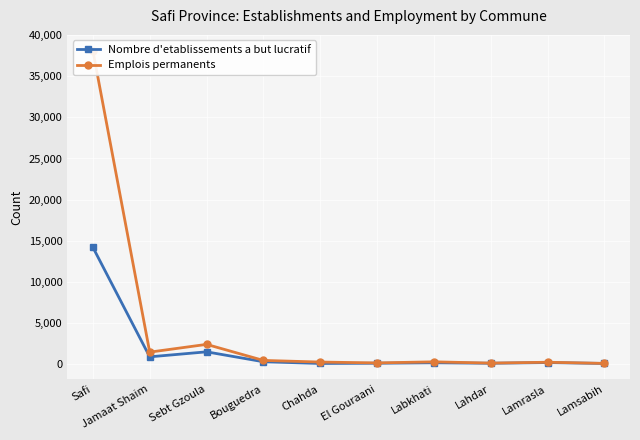

Between Chahda and Lamrasla, which is larger?

Lamrasla